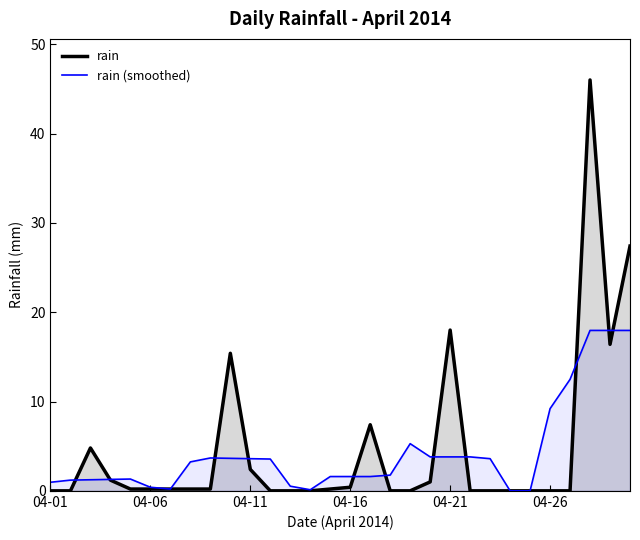

What is the difference between the highest and lowest values at 04-21?

14.2